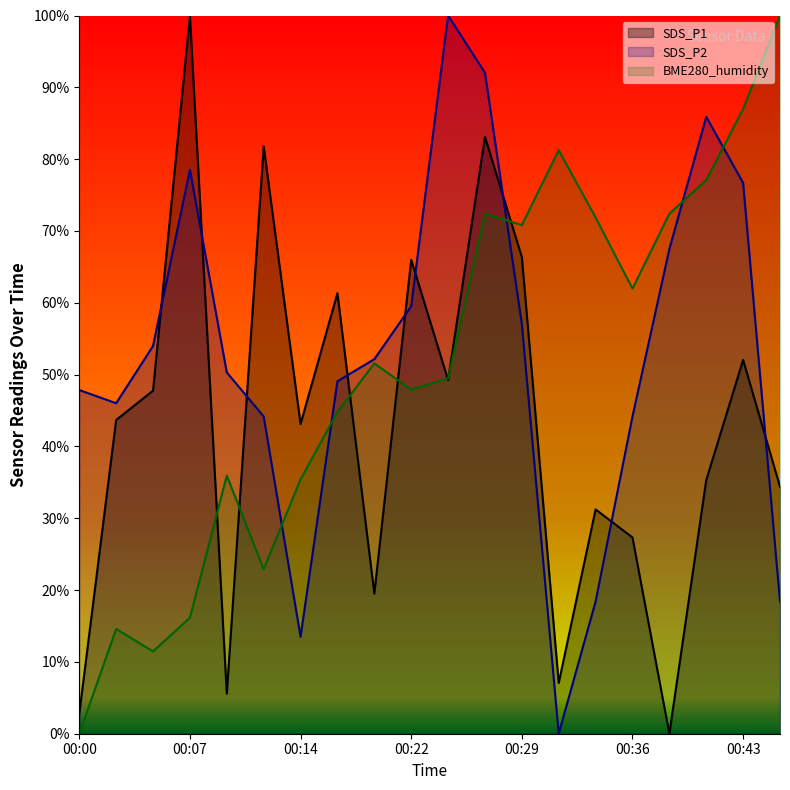

Which series ends up on top after the final intersection of SDS_P2 and BME280_humidity?

BME280_humidity